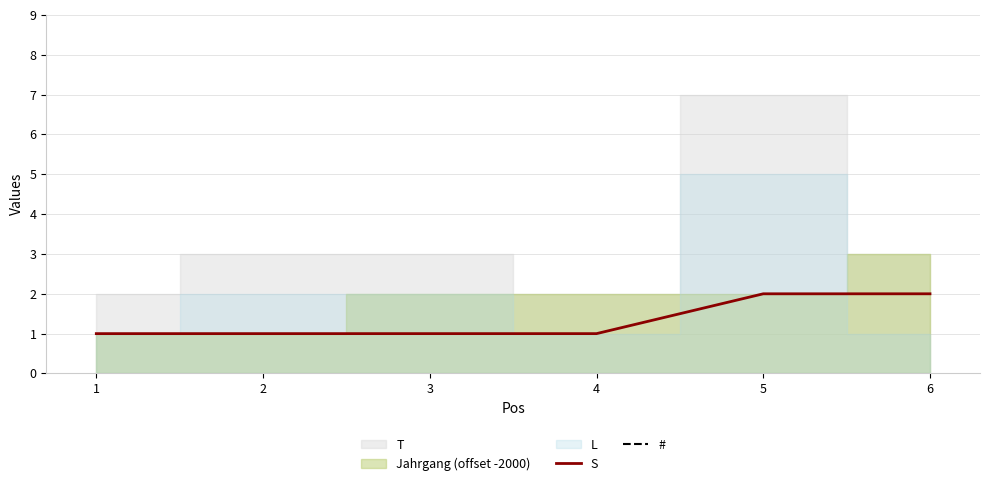

The S series shows 1 at 2. True or false?

True